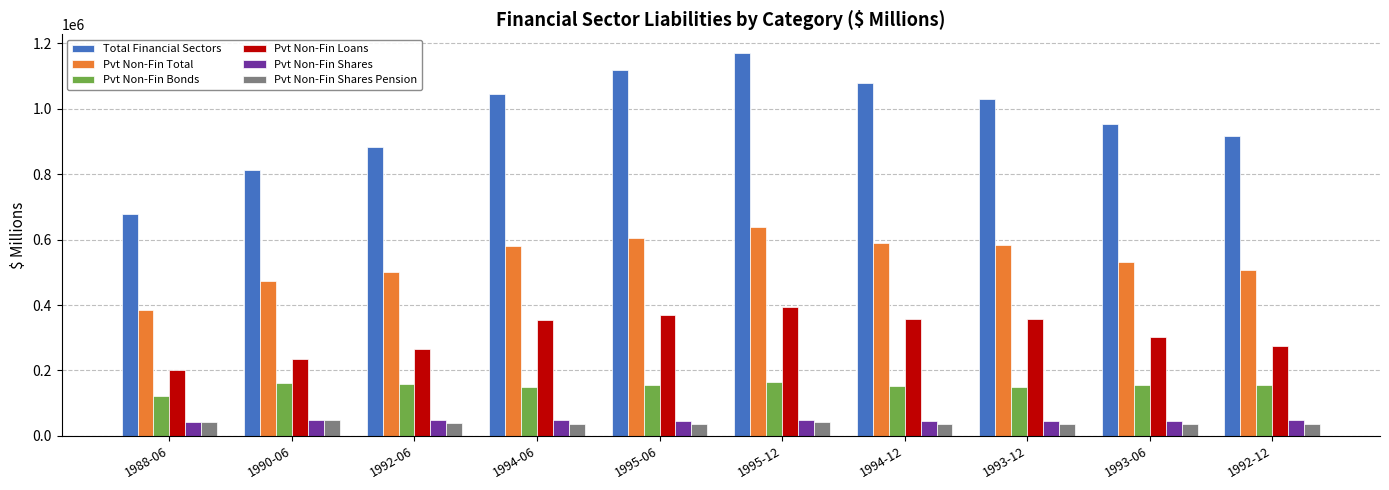

What is the greatest value displayed?

1169349